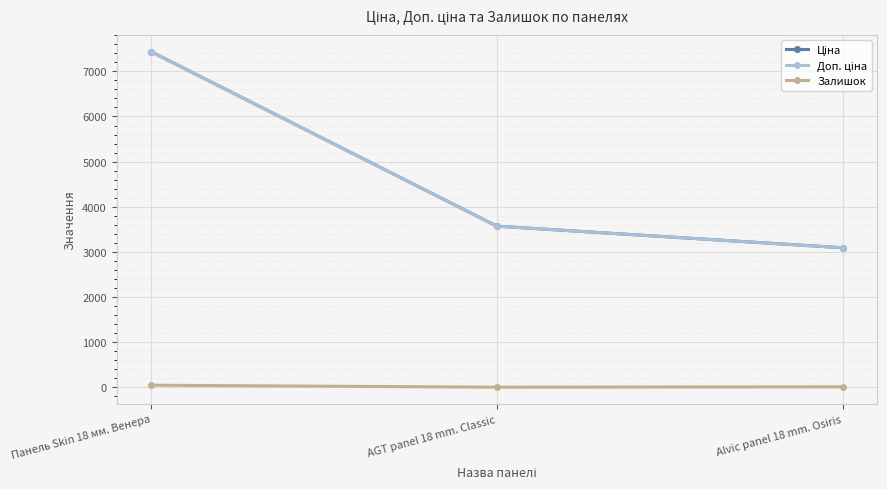

What is the maximum value shown in the chart?

7436.2